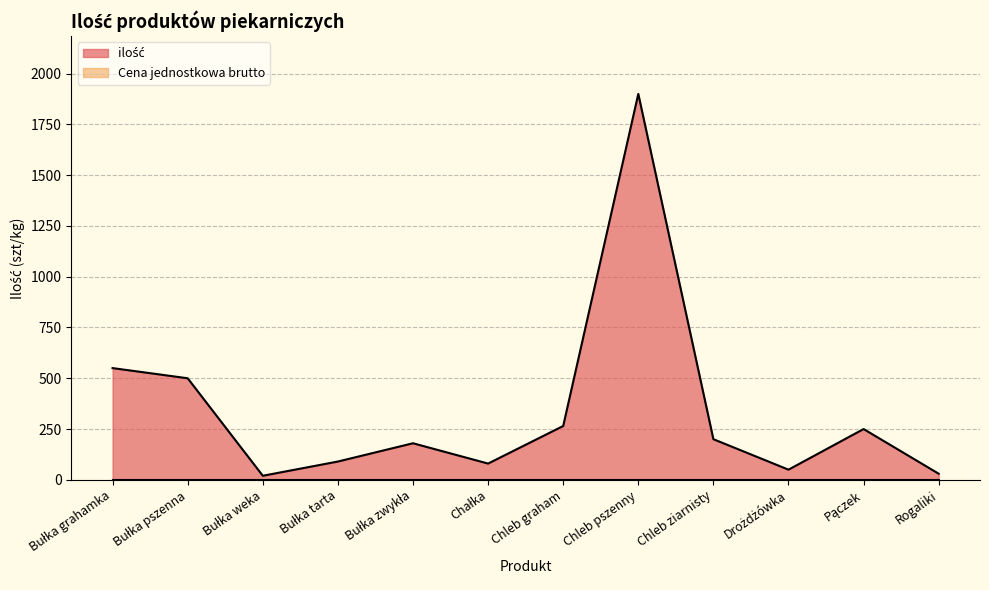

Reading right to left, transcribe all the data shown in this chart.

Rogaliki=30	Pączek=250	Drożdżówka=50	Chleb ziarnisty=200	Chleb pszenny=1900	Chleb graham=265	Chałka=80	Bułka zwykła=180	Bułka tarta=90	Bułka weka=20	Bułka pszenna=500	Bułka grahamka=550